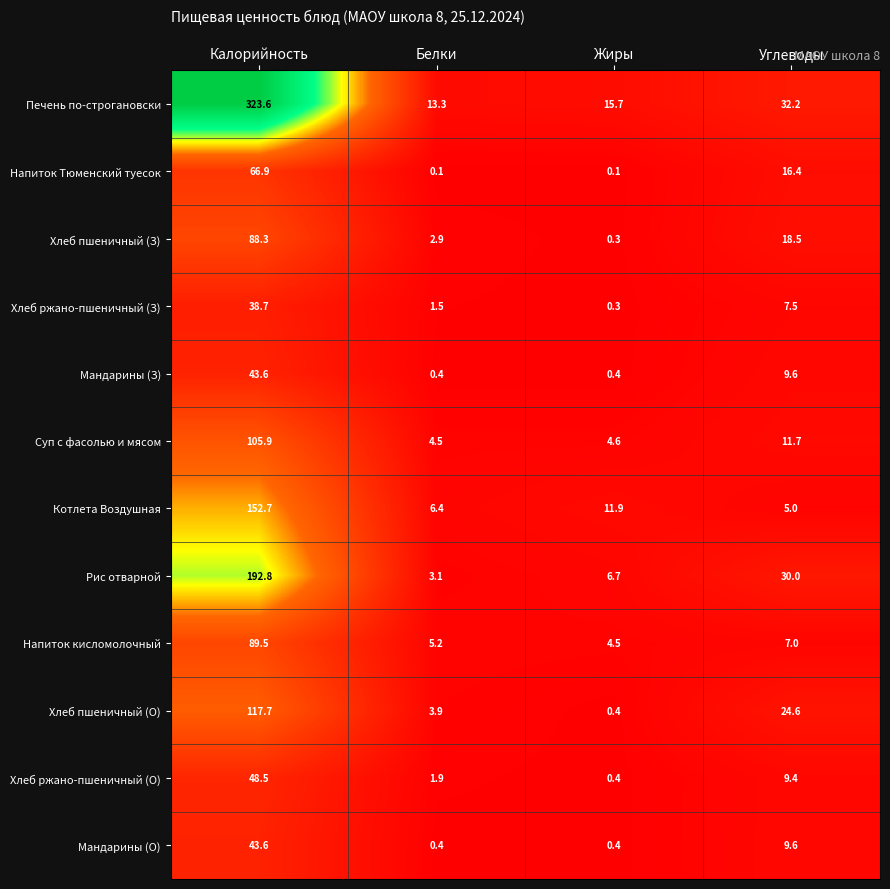

The value of Хлеб пшеничный (О) at Калорийность is 71.2. True or false?

False